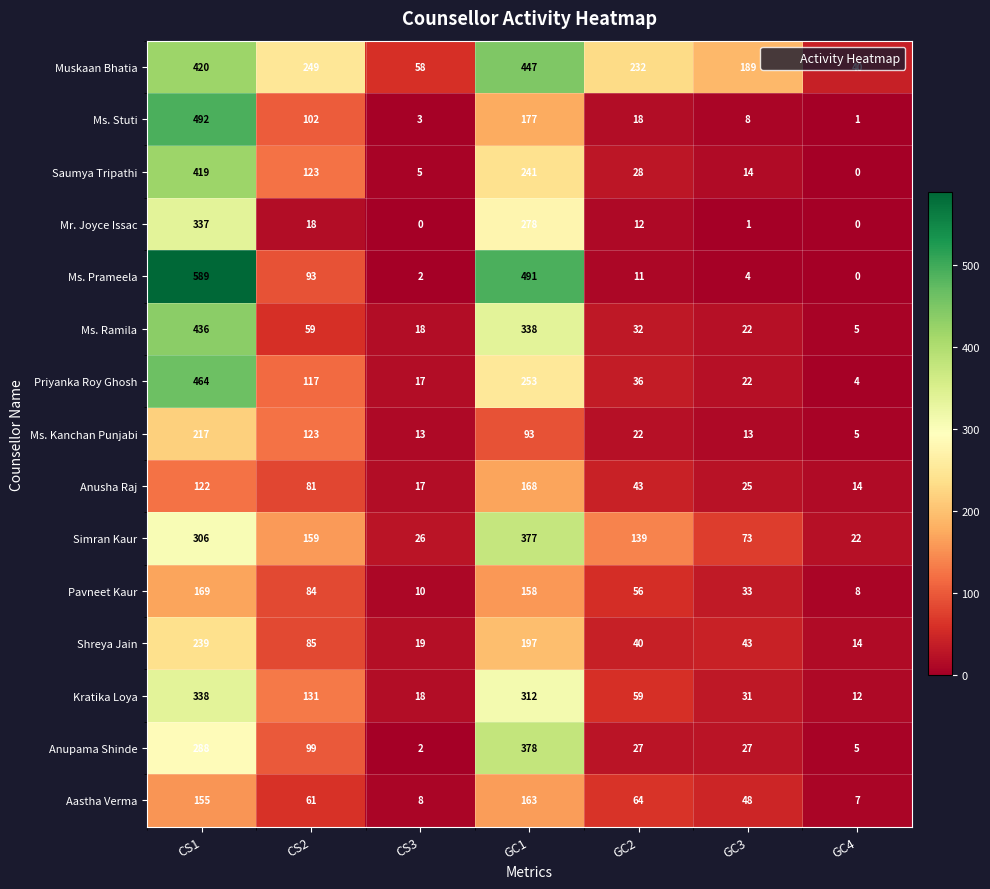

Which series has the widest spread of values?

Ms. Prameela